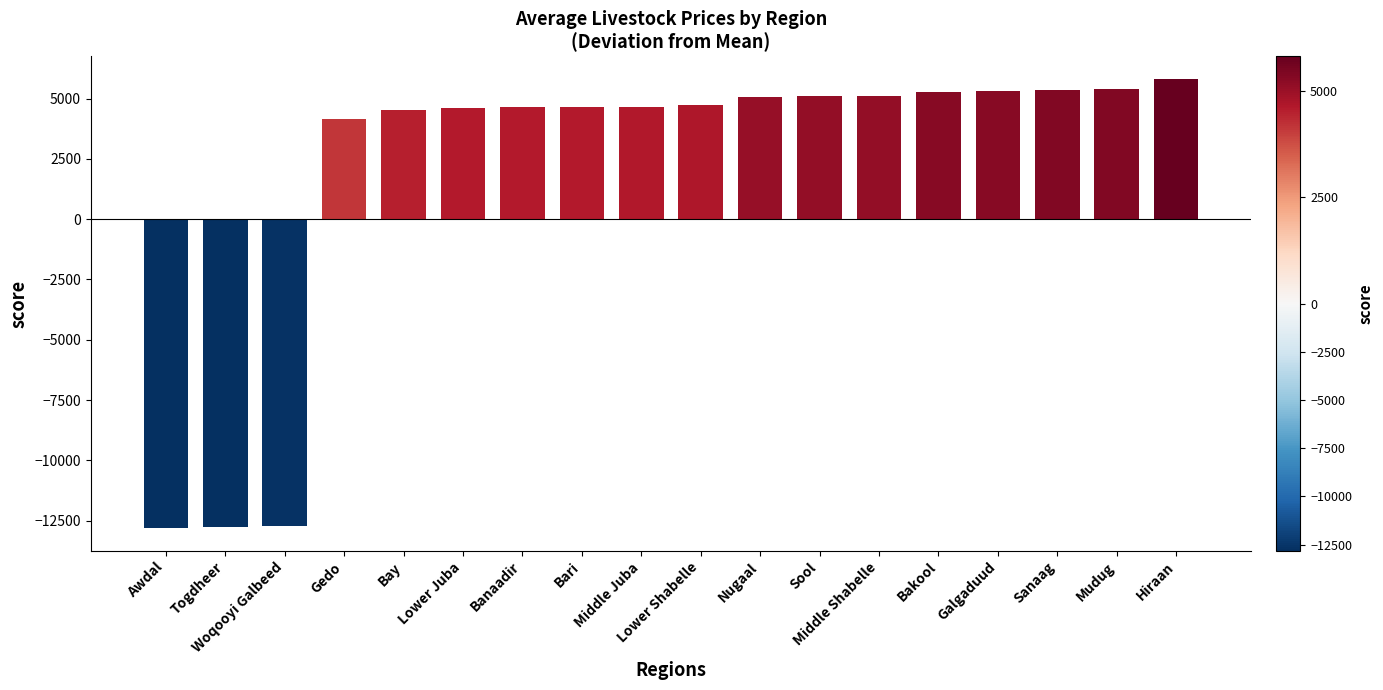

What is the maximum value shown in the chart?

5820.0